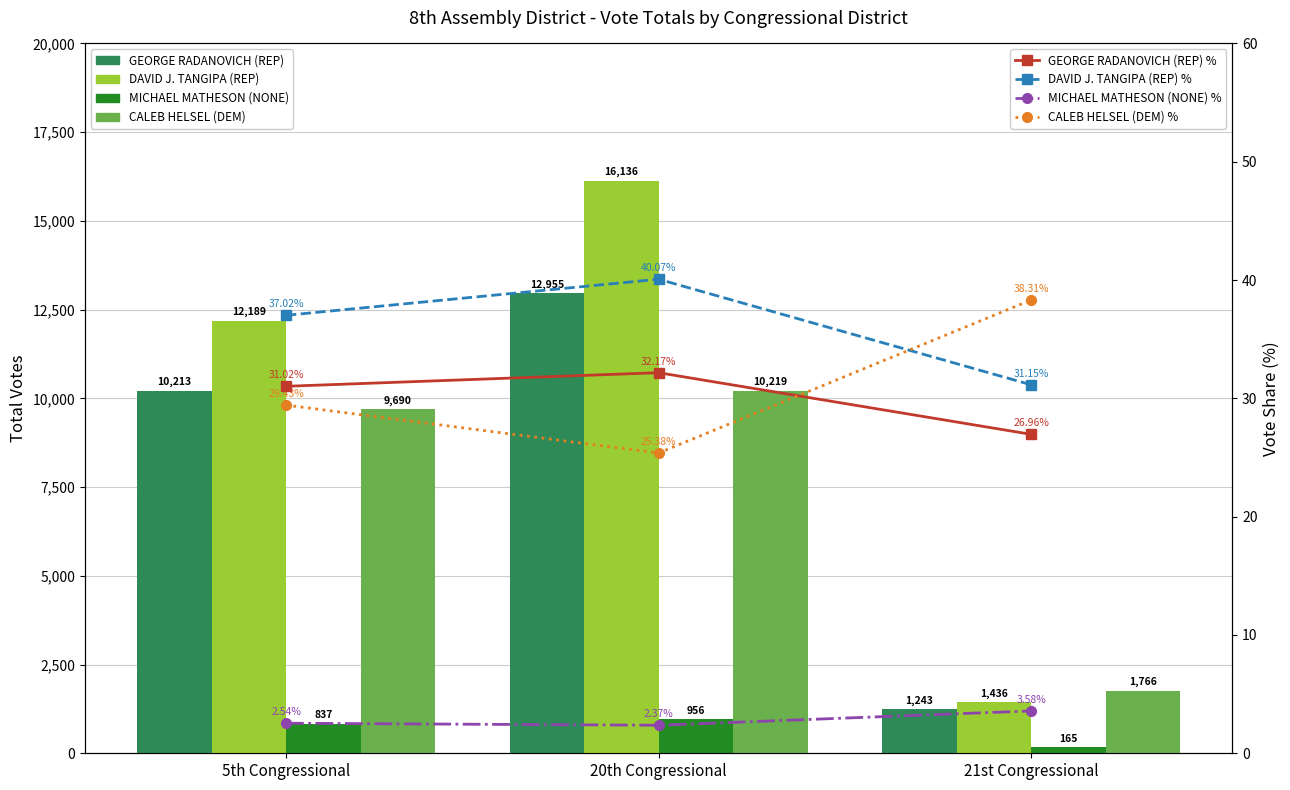

Rank the series at 21st Congressional from lowest to highest value.

MICHAEL MATHESON (NONE), GEORGE RADANOVICH (REP), DAVID J. TANGIPA (REP), CALEB HELSEL (DEM)